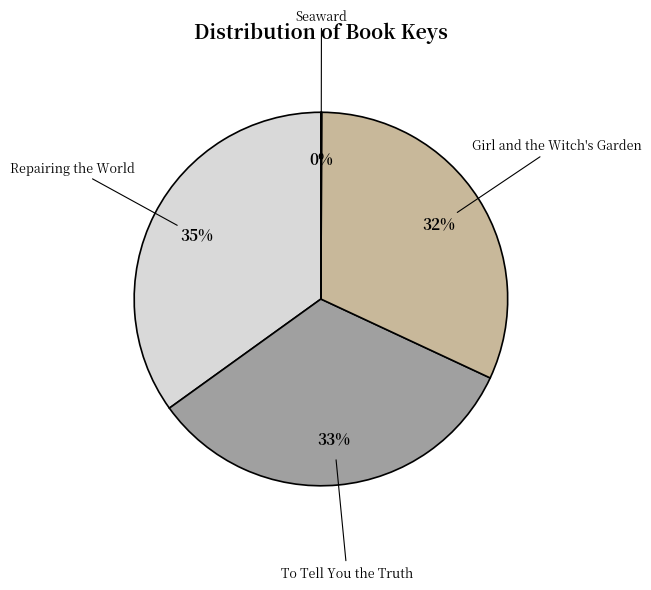

What is the ratio of the value at Repairing the World to the value at To Tell You the Truth?

1.1